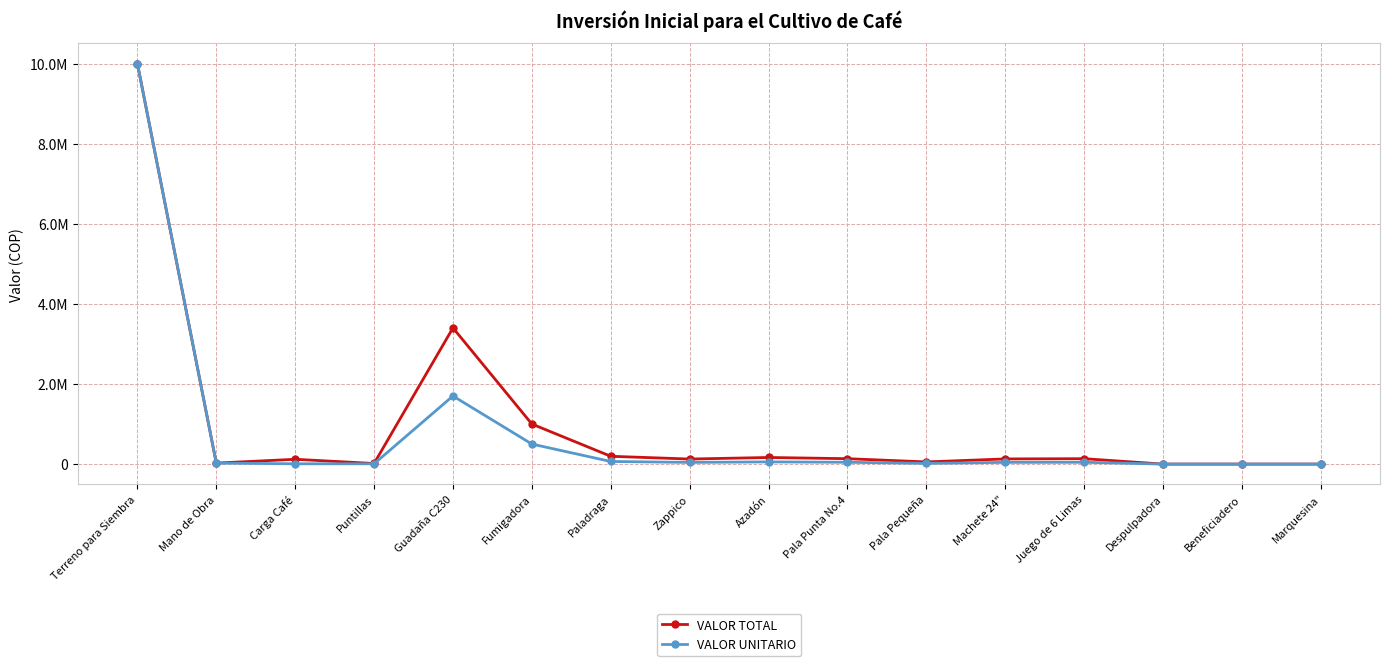

What are all the series names shown in the legend?

VALOR TOTAL, VALOR UNITARIO